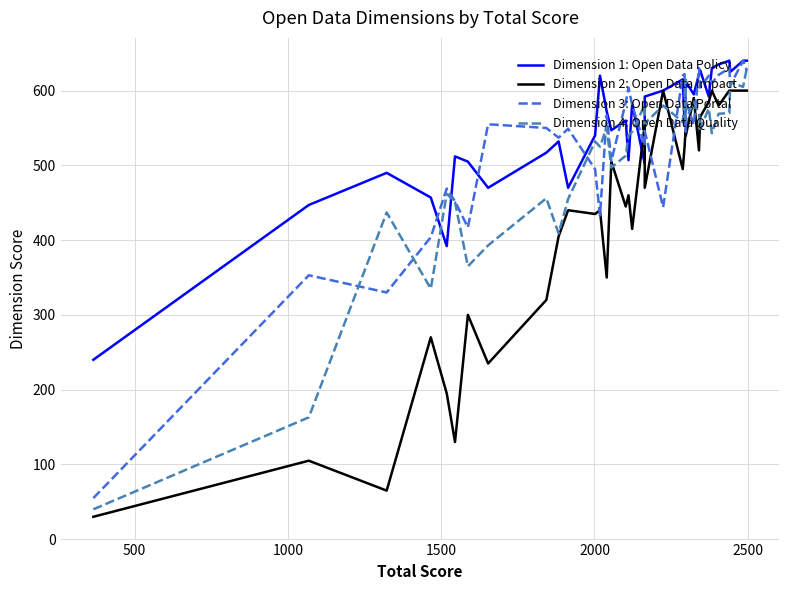

What are all the series names shown in the legend?

Dimension 1: Open Data Policy, Dimension 2: Open Data Impact, Dimension 3: Open Data Portal, Dimension 4: Open Data Quality